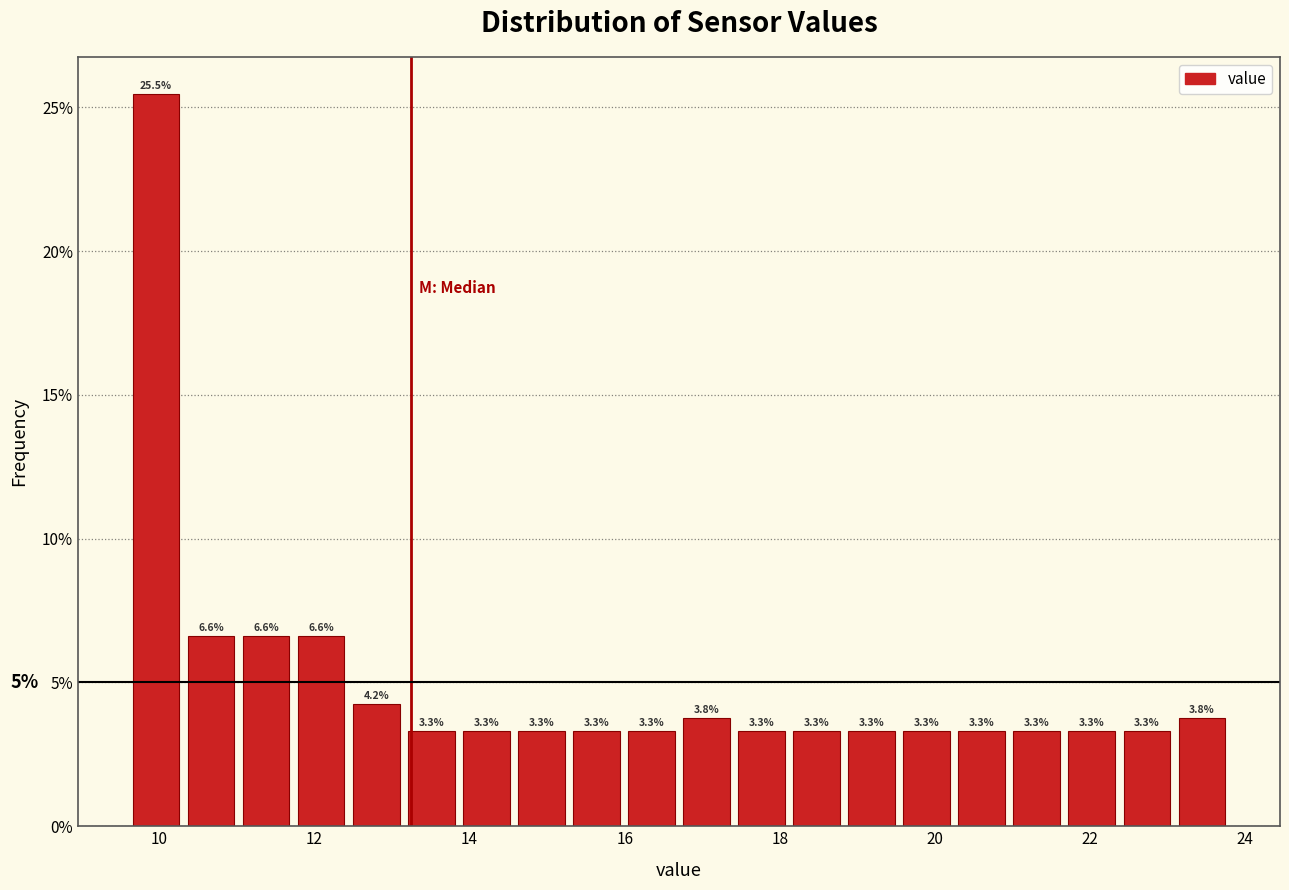

Read against the x-axis, roughly where is the centre of the tallest bar?

10.0